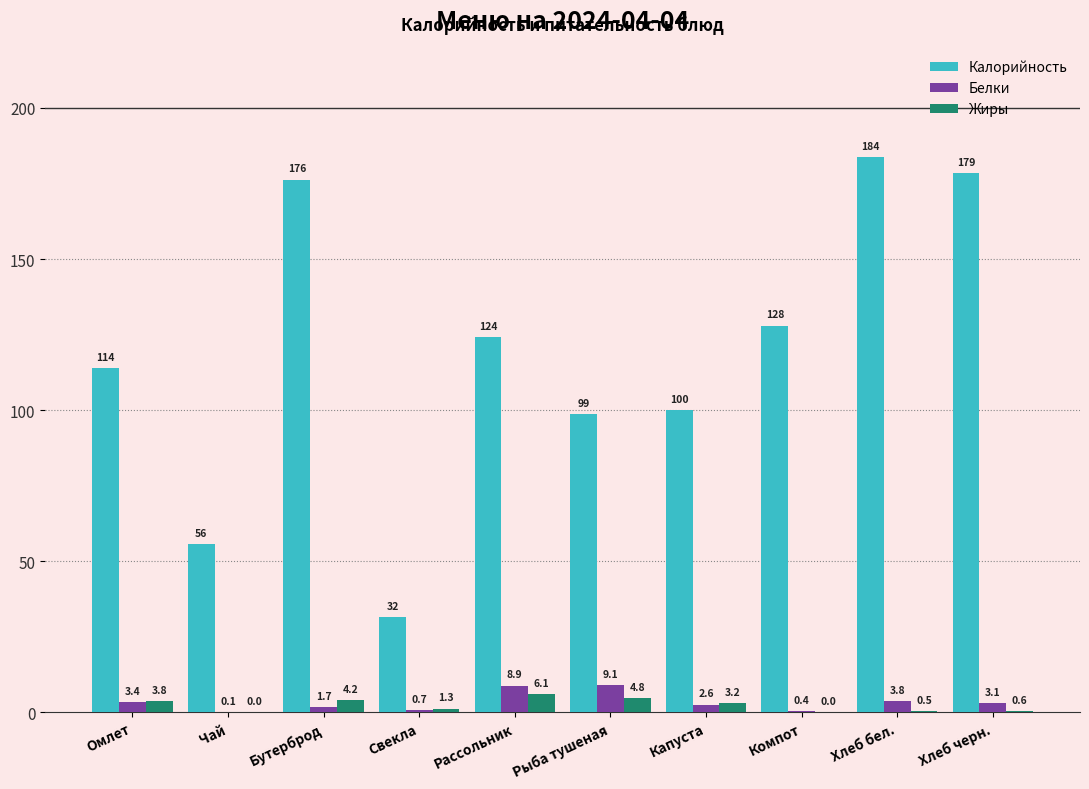

Which series changed the most between Капуста and Компот?

Калорийность